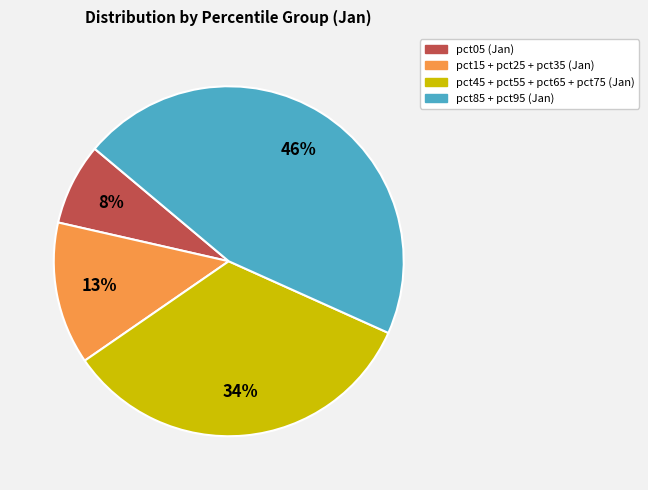

What is the smallest slice in the pie chart?

pct05 (Jan)